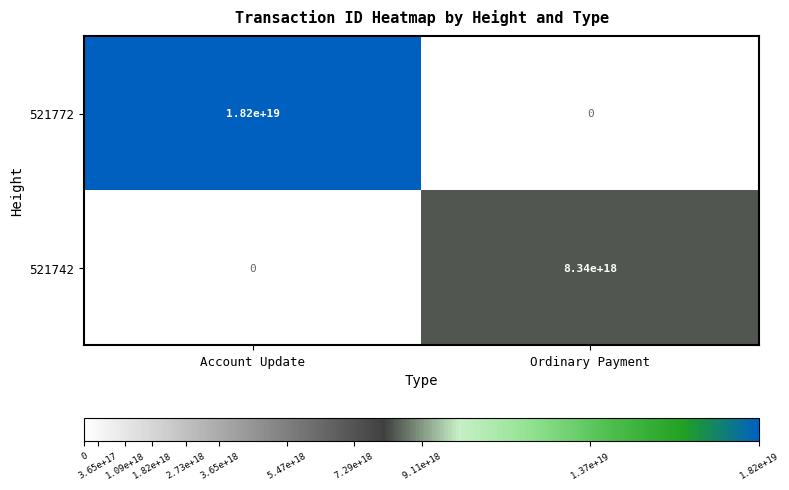

Which series has the widest spread of values?

521772